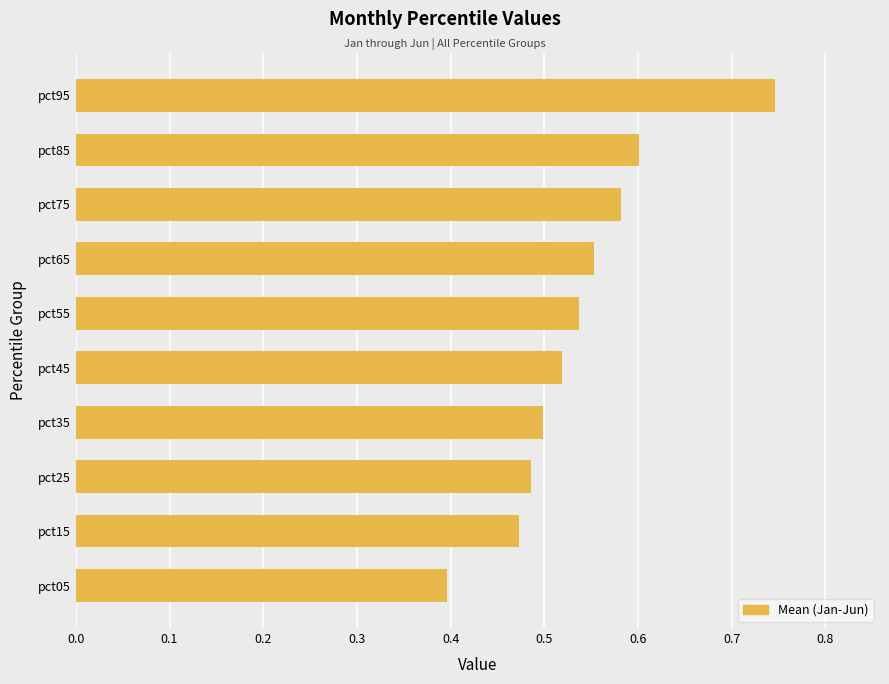

What is the change in value from pct05 to pct15?

+0.1